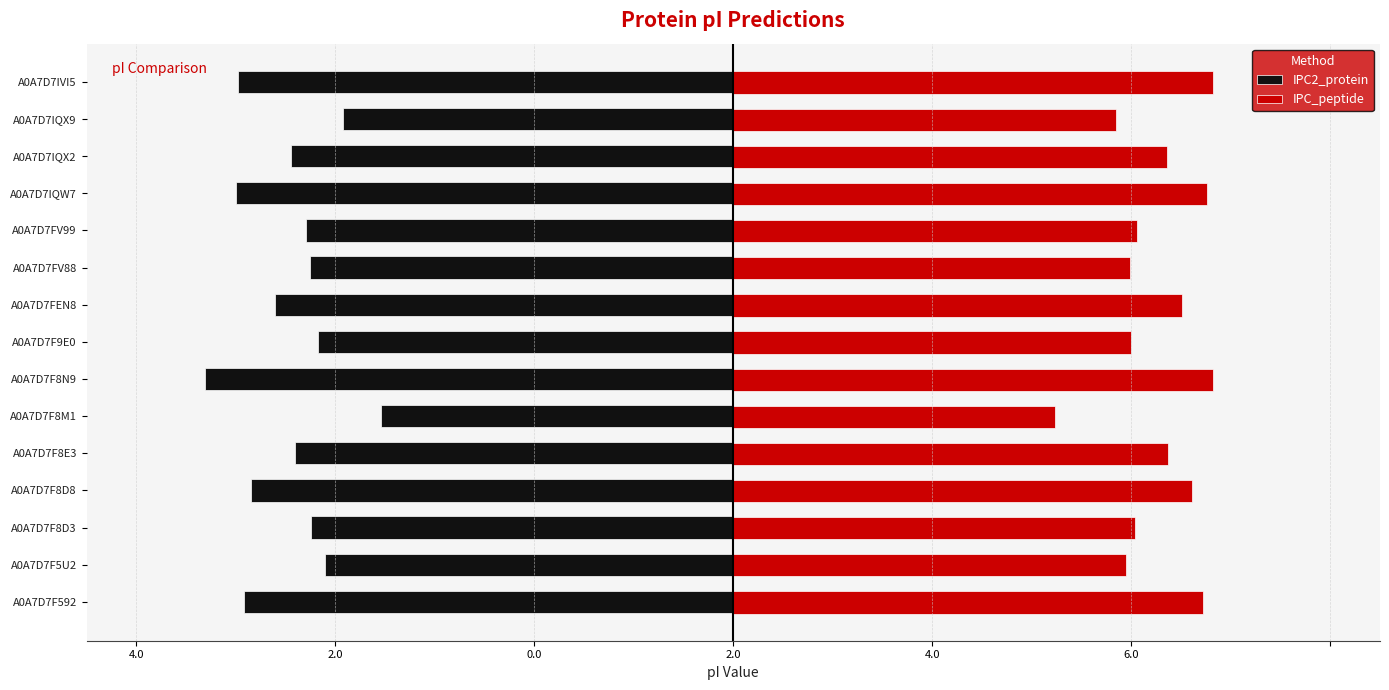

What are all the series names shown in the legend?

IPC2_protein, IPC_peptide